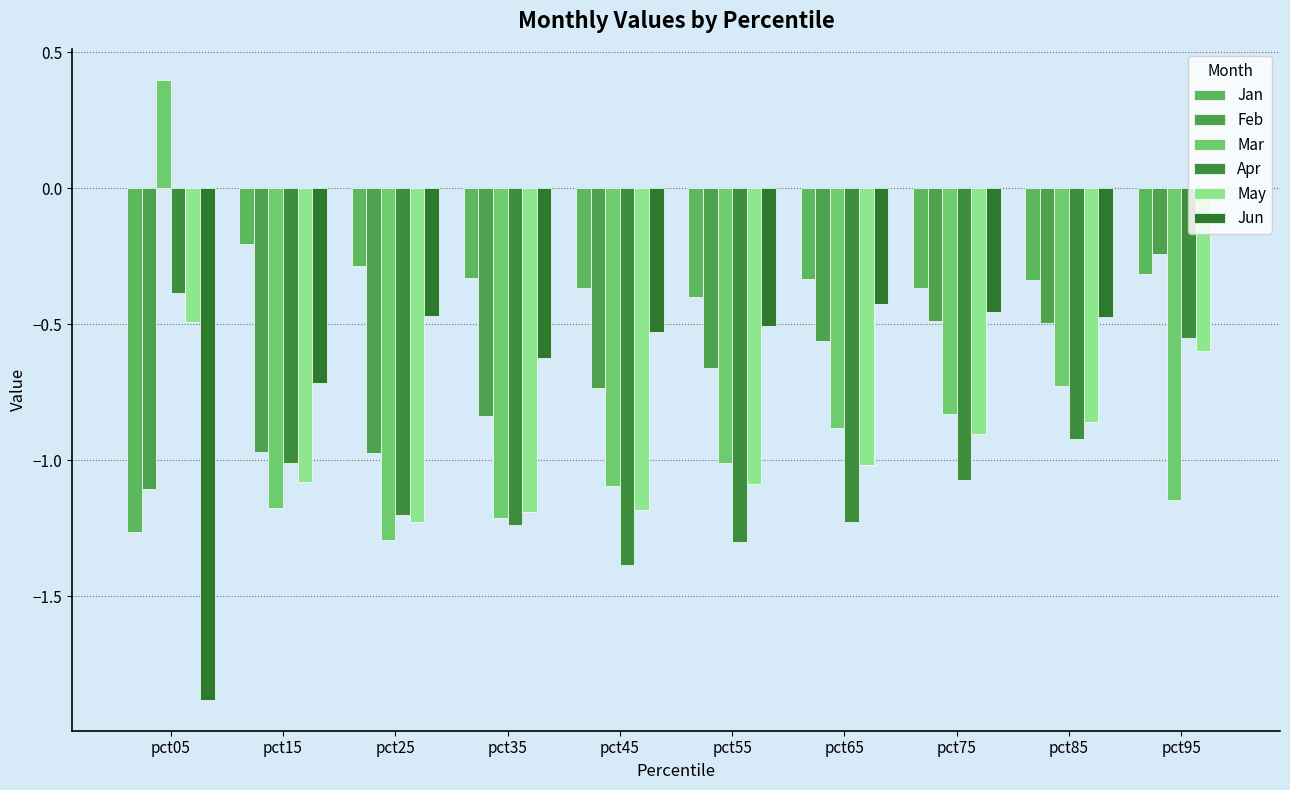

At which category is the sum across all series the highest?

pct95